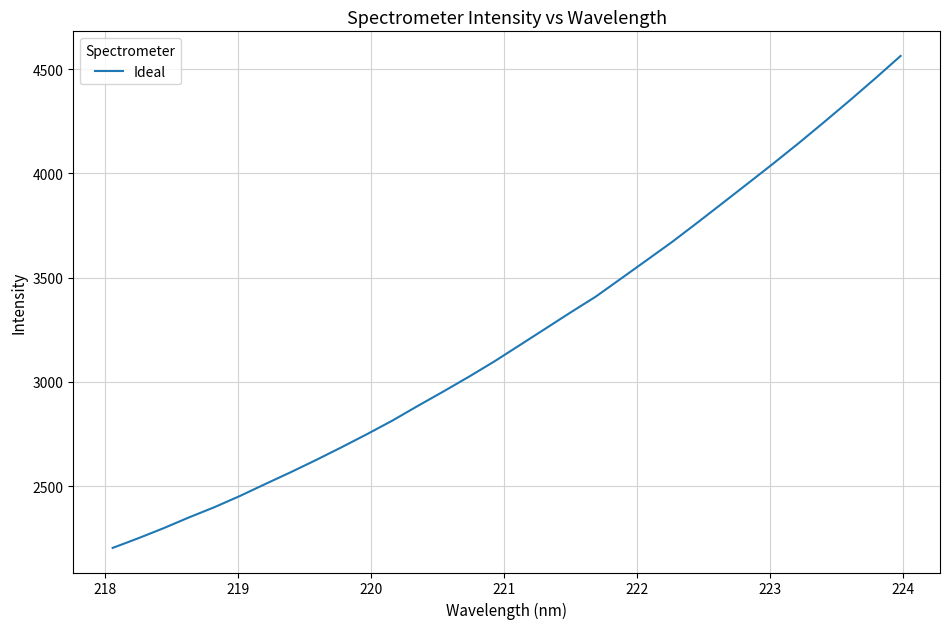

What is the maximum value shown in the chart?

4562.9